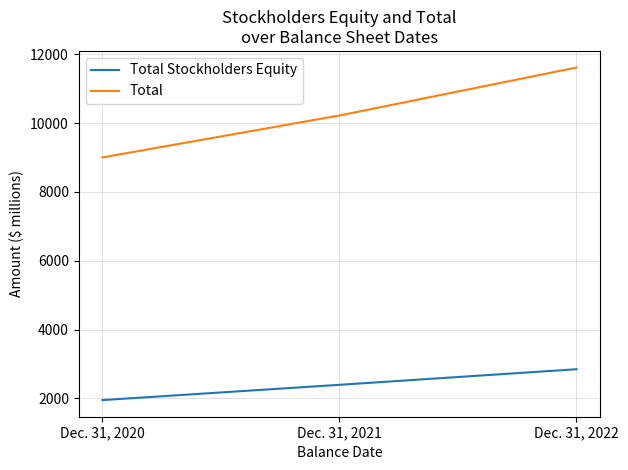

Rank the series at Dec. 31, 2022 from lowest to highest value.

Total Stockholders Equity, Total